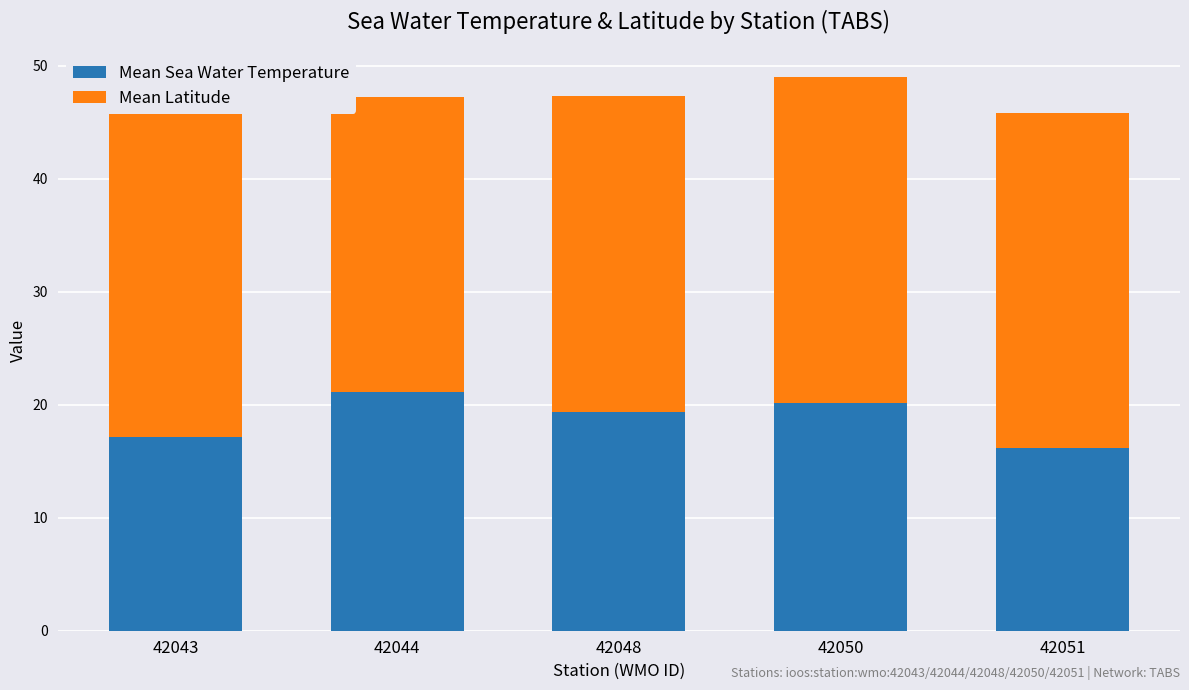

The Mean Sea Water Temperature series shows 26.4 at 42043. True or false?

False